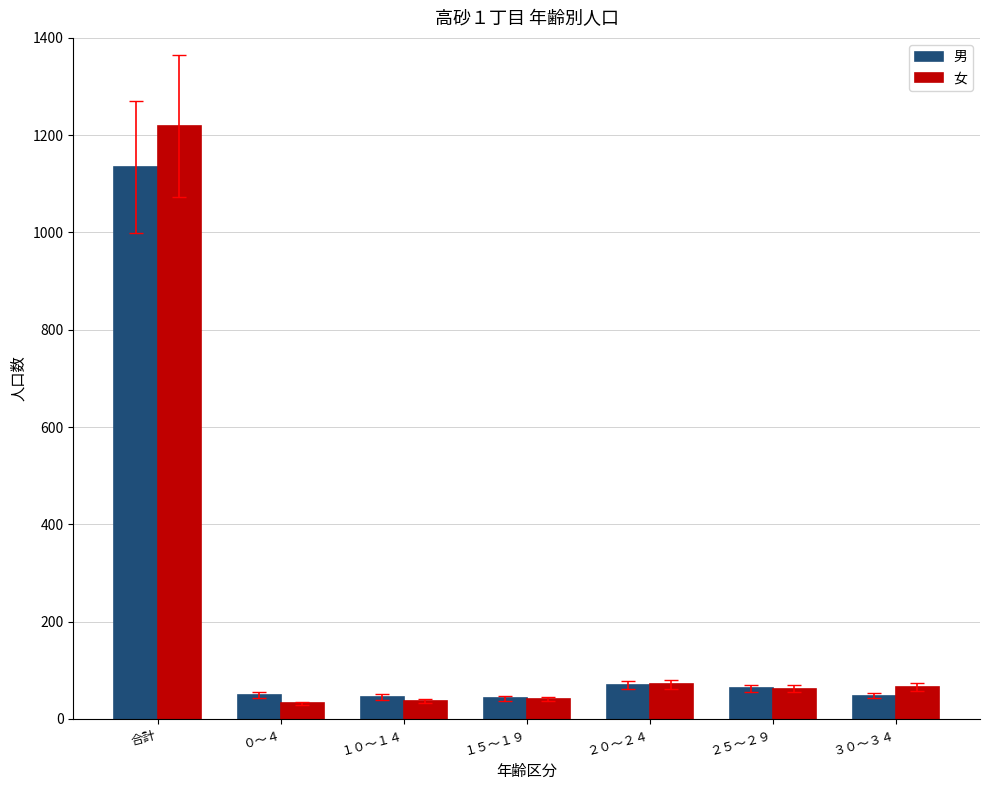

Are the bars grouped side by side (vs. stacked)?

Yes